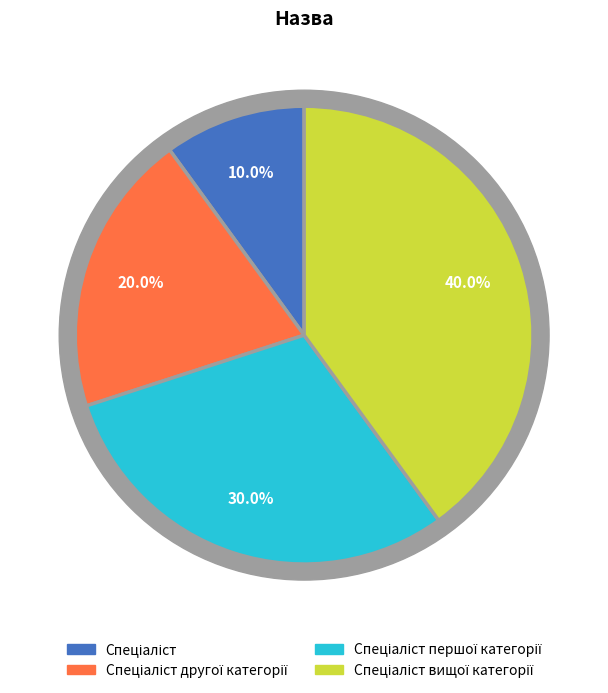

Which category has the smallest portion of the pie?

Спеціаліст